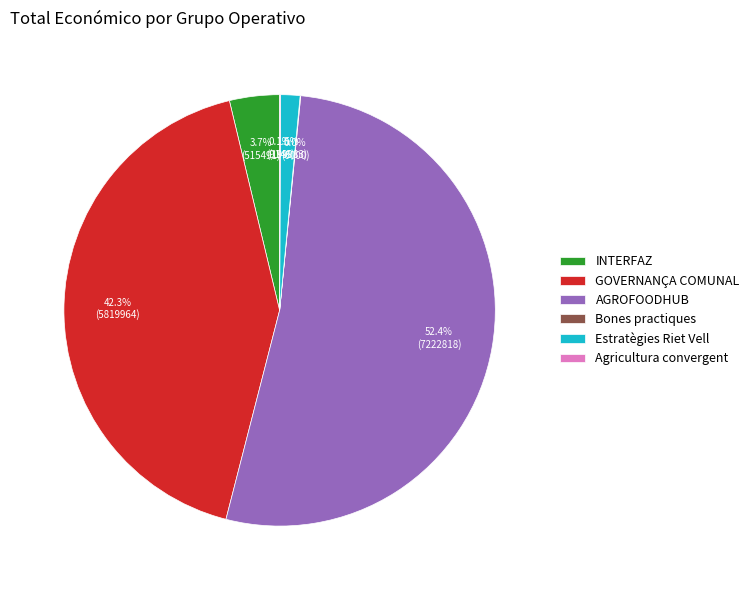

Which has a higher value, INTERFAZ or AGROFOODHUB?

AGROFOODHUB